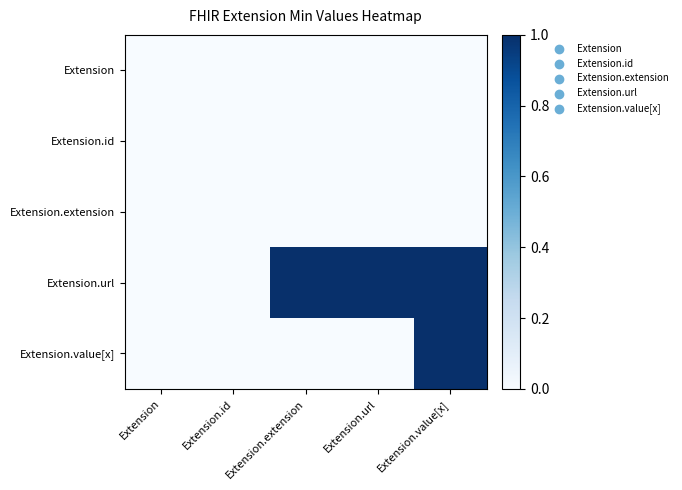

Rank the series at Extension.extension from lowest to highest value.

Extension, Extension.id, Extension.extension, Extension.value[x], Extension.url